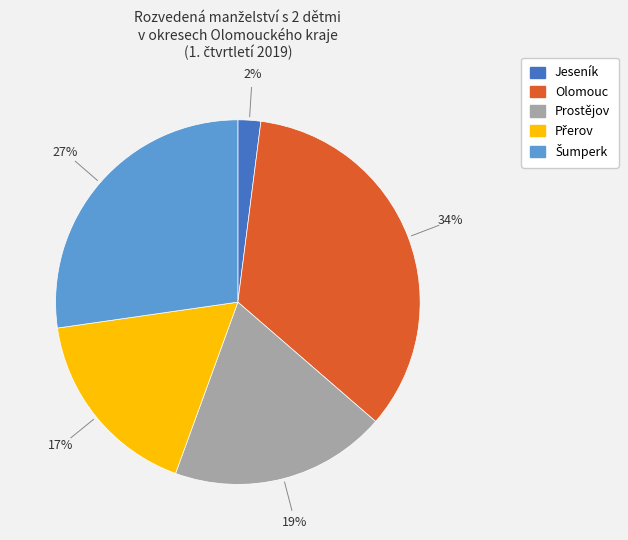

To the nearest percent, what portion does Prostějov represent?

19%